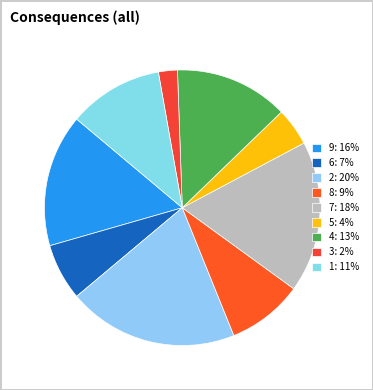

Is there any slice that represents more than half of the pie?

No